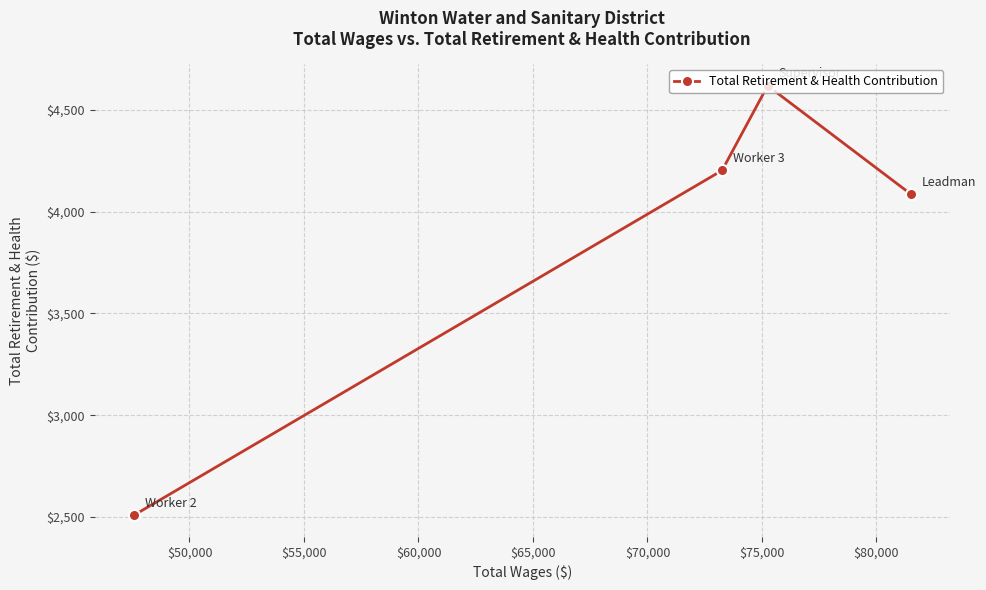

Reading right to left, list all the values displayed in this chart.

4086	4618	4202	2508